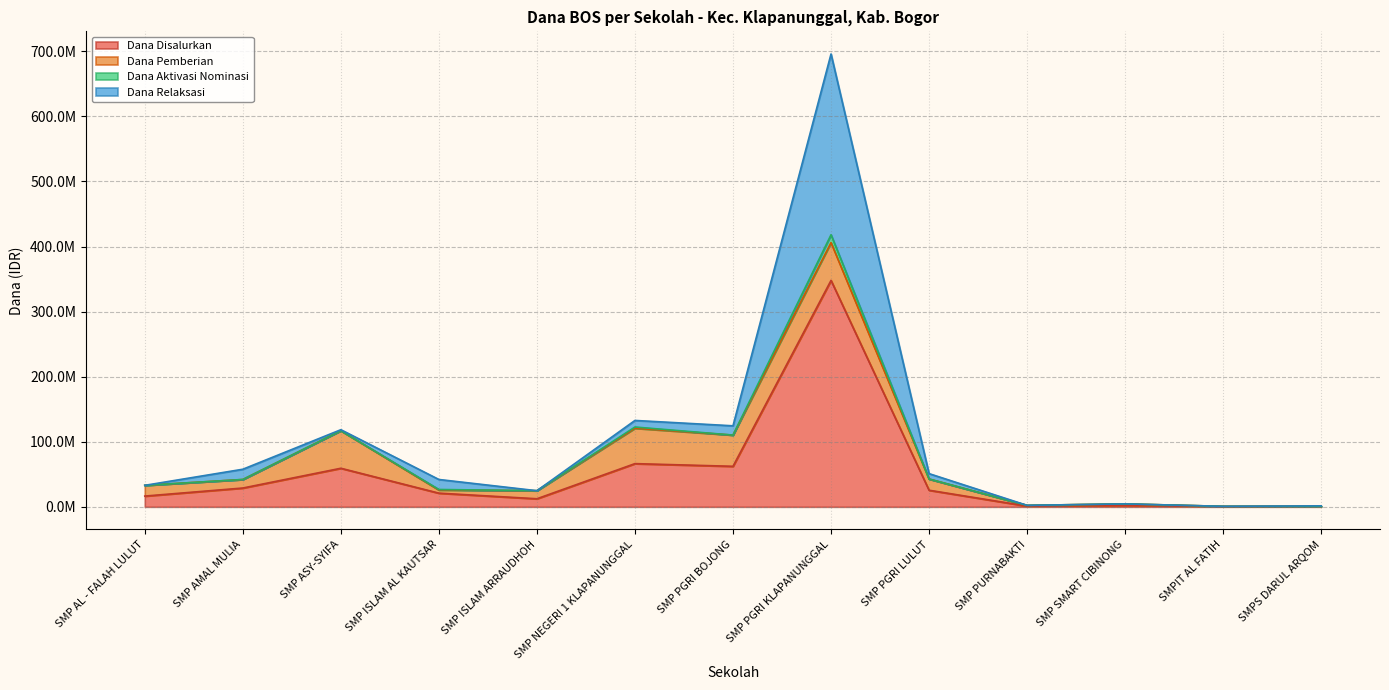

Between SMP NEGERI 1 KLAPANUNGGAL and SMP SMART CIBINONG, which series saw the biggest shift?

Dana Disalurkan